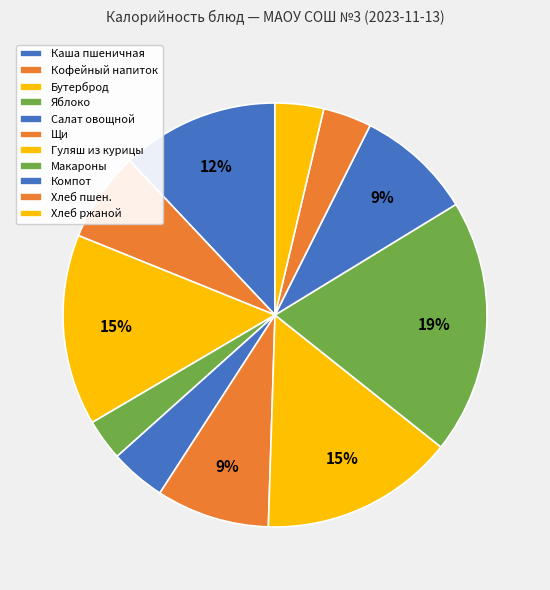

Count the number of slices in the pie.

11